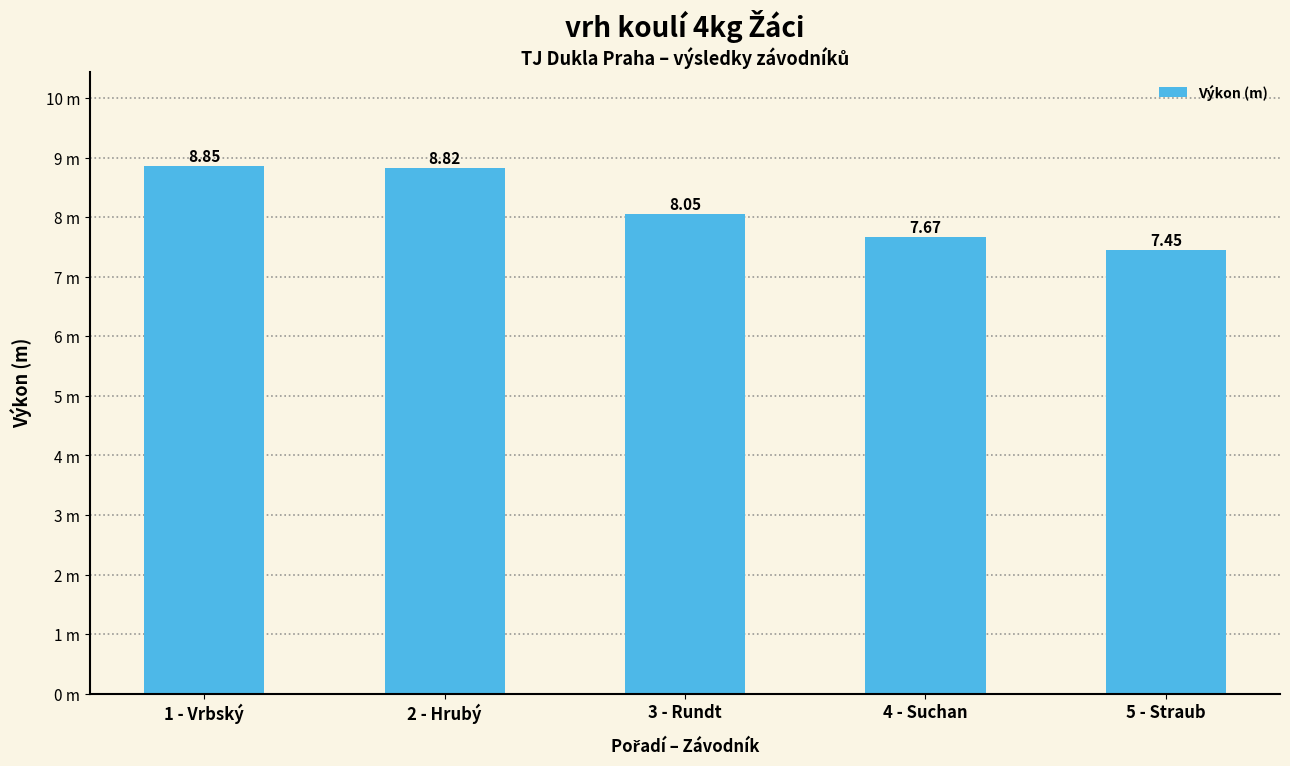

What is the label of the 1st bar from the left?

1 - Vrbský